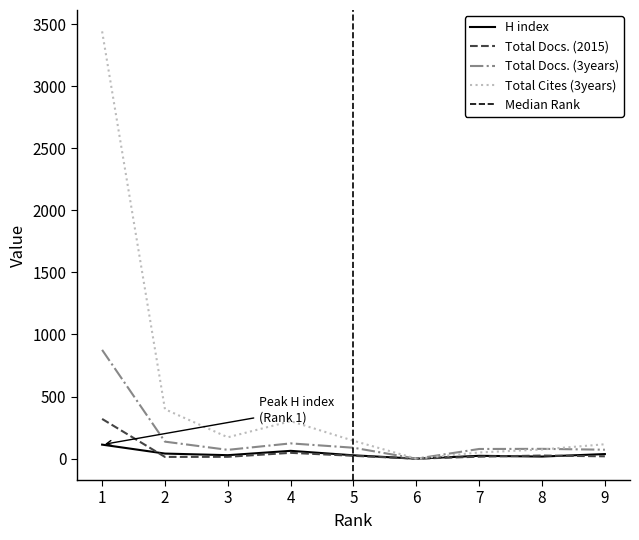

What is the difference between the second highest and minimum values in the Total Docs. (3years) series?

137